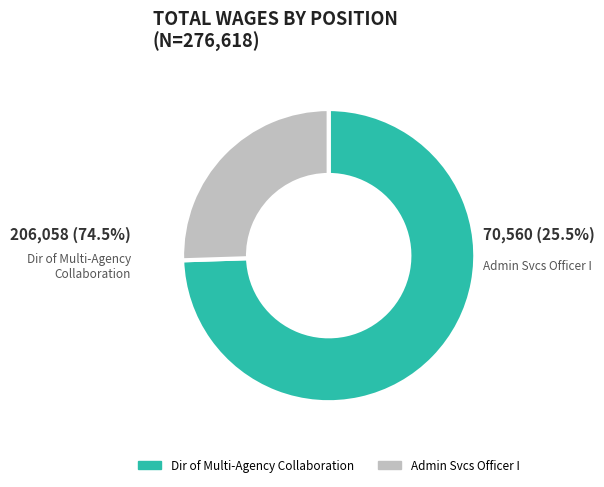

Which has a higher value, Dir of Multi-Agency Collaboration or Admin Svcs Officer I?

Dir of Multi-Agency Collaboration